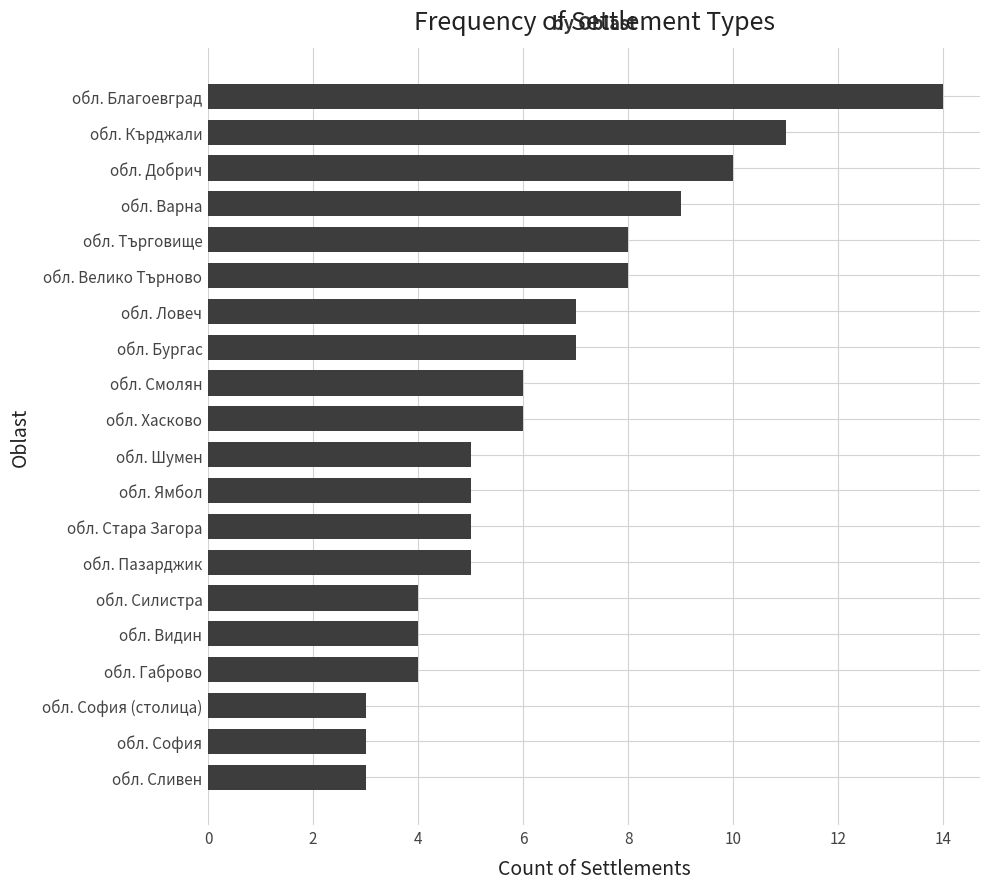

How many series are shown in this chart?

1